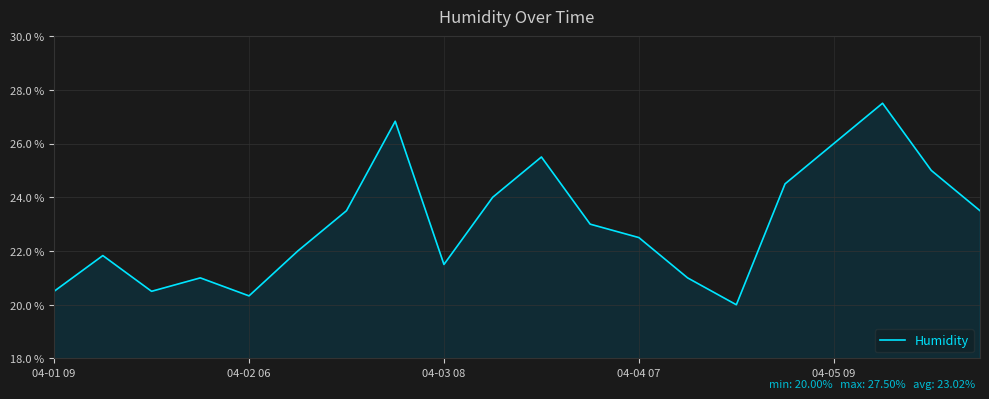

What is the maximum value shown in the chart?

27.5